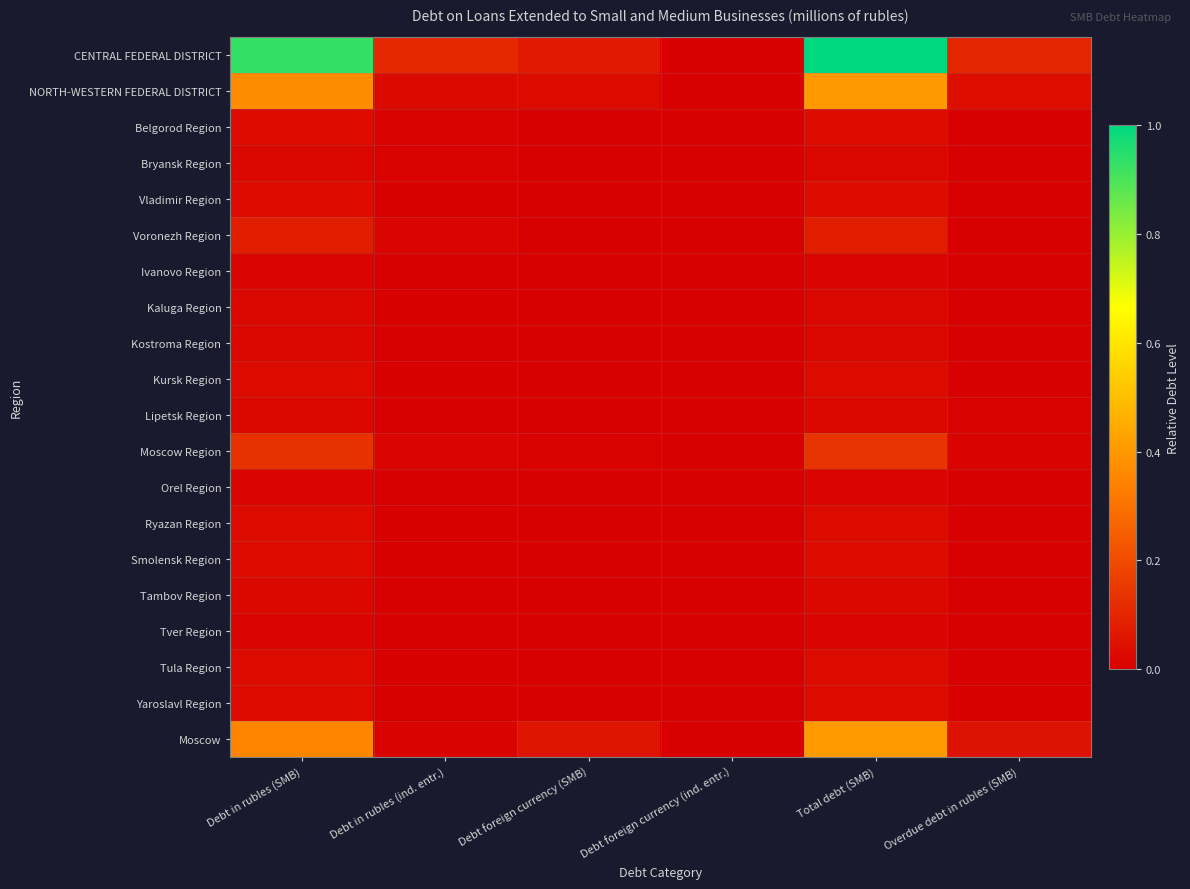

Reading left to right, list all the values displayed in this chart.

CENTRAL FEDERAL DISTRICT: Debt in rubles (SMB)=0.9	Debt in rubles (ind. entr.)=0.1	Debt foreign currency (SMB)=0.1	Debt foreign currency (ind. entr.)=0.0	Total debt (SMB)=1.0	Overdue debt in rubles (SMB)=0.1
NORTH-WESTERN FEDERAL DISTRICT: Debt in rubles (SMB)=0.4	Debt in rubles (ind. entr.)=0.0	Debt foreign currency (SMB)=0.0	Debt foreign currency (ind. entr.)=0.0	Total debt (SMB)=0.4	Overdue debt in rubles (SMB)=0.0
Belgorod Region: Debt in rubles (SMB)=0.0	Debt in rubles (ind. entr.)=0.0	Debt foreign currency (SMB)=0.0	Debt foreign currency (ind. entr.)=0.0	Total debt (SMB)=0.0	Overdue debt in rubles (SMB)=0.0
Bryansk Region: Debt in rubles (SMB)=0.0	Debt in rubles (ind. entr.)=0.0	Debt foreign currency (SMB)=0.0	Debt foreign currency (ind. entr.)=0.0	Total debt (SMB)=0.0	Overdue debt in rubles (SMB)=0.0
Vladimir Region: Debt in rubles (SMB)=0.0	Debt in rubles (ind. entr.)=0.0	Debt foreign currency (SMB)=0.0	Debt foreign currency (ind. entr.)=0.0	Total debt (SMB)=0.0	Overdue debt in rubles (SMB)=0.0
Voronezh Region: Debt in rubles (SMB)=0.1	Debt in rubles (ind. entr.)=0.0	Debt foreign currency (SMB)=0.0	Debt foreign currency (ind. entr.)=0.0	Total debt (SMB)=0.1	Overdue debt in rubles (SMB)=0.0
Ivanovo Region: Debt in rubles (SMB)=0.0	Debt in rubles (ind. entr.)=0.0	Debt foreign currency (SMB)=0.0	Debt foreign currency (ind. entr.)=0.0	Total debt (SMB)=0.0	Overdue debt in rubles (SMB)=0.0
Kaluga Region: Debt in rubles (SMB)=0.0	Debt in rubles (ind. entr.)=0.0	Debt foreign currency (SMB)=0.0	Debt foreign currency (ind. entr.)=0.0	Total debt (SMB)=0.0	Overdue debt in rubles (SMB)=0.0
Kostroma Region: Debt in rubles (SMB)=0.0	Debt in rubles (ind. entr.)=0.0	Debt foreign currency (SMB)=0.0	Debt foreign currency (ind. entr.)=0.0	Total debt (SMB)=0.0	Overdue debt in rubles (SMB)=0.0
Kursk Region: Debt in rubles (SMB)=0.0	Debt in rubles (ind. entr.)=0.0	Debt foreign currency (SMB)=0.0	Debt foreign currency (ind. entr.)=0.0	Total debt (SMB)=0.0	Overdue debt in rubles (SMB)=0.0
Lipetsk Region: Debt in rubles (SMB)=0.0	Debt in rubles (ind. entr.)=0.0	Debt foreign currency (SMB)=0.0	Debt foreign currency (ind. entr.)=0.0	Total debt (SMB)=0.0	Overdue debt in rubles (SMB)=0.0
Moscow Region: Debt in rubles (SMB)=0.1	Debt in rubles (ind. entr.)=0.0	Debt foreign currency (SMB)=0.0	Debt foreign currency (ind. entr.)=0.0	Total debt (SMB)=0.1	Overdue debt in rubles (SMB)=0.0
Orel Region: Debt in rubles (SMB)=0.0	Debt in rubles (ind. entr.)=0.0	Debt foreign currency (SMB)=0.0	Debt foreign currency (ind. entr.)=0.0	Total debt (SMB)=0.0	Overdue debt in rubles (SMB)=0.0
Ryazan Region: Debt in rubles (SMB)=0.0	Debt in rubles (ind. entr.)=0.0	Debt foreign currency (SMB)=0.0	Debt foreign currency (ind. entr.)=0.0	Total debt (SMB)=0.0	Overdue debt in rubles (SMB)=0.0
Smolensk Region: Debt in rubles (SMB)=0.0	Debt in rubles (ind. entr.)=0.0	Debt foreign currency (SMB)=0.0	Debt foreign currency (ind. entr.)=0.0	Total debt (SMB)=0.0	Overdue debt in rubles (SMB)=0.0
Tambov Region: Debt in rubles (SMB)=0.0	Debt in rubles (ind. entr.)=0.0	Debt foreign currency (SMB)=0.0	Debt foreign currency (ind. entr.)=0.0	Total debt (SMB)=0.0	Overdue debt in rubles (SMB)=0.0
Tver Region: Debt in rubles (SMB)=0.0	Debt in rubles (ind. entr.)=0.0	Debt foreign currency (SMB)=0.0	Debt foreign currency (ind. entr.)=0.0	Total debt (SMB)=0.0	Overdue debt in rubles (SMB)=0.0
Tula Region: Debt in rubles (SMB)=0.0	Debt in rubles (ind. entr.)=0.0	Debt foreign currency (SMB)=0.0	Debt foreign currency (ind. entr.)=0.0	Total debt (SMB)=0.0	Overdue debt in rubles (SMB)=0.0
Yaroslavl Region: Debt in rubles (SMB)=0.0	Debt in rubles (ind. entr.)=0.0	Debt foreign currency (SMB)=0.0	Debt foreign currency (ind. entr.)=0.0	Total debt (SMB)=0.0	Overdue debt in rubles (SMB)=0.0
Moscow: Debt in rubles (SMB)=0.3	Debt in rubles (ind. entr.)=0.0	Debt foreign currency (SMB)=0.1	Debt foreign currency (ind. entr.)=0.0	Total debt (SMB)=0.4	Overdue debt in rubles (SMB)=0.0